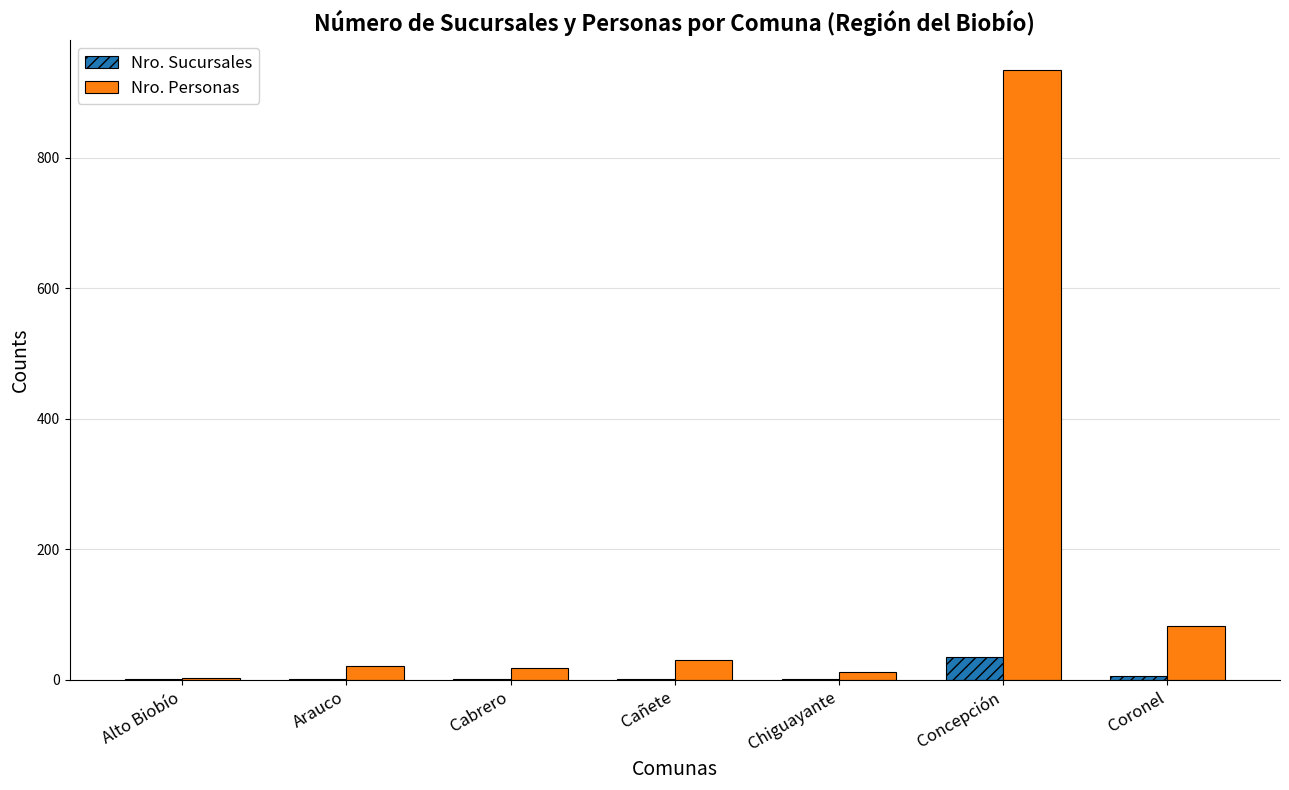

Which series has the largest total across all categories?

Nro. Personas